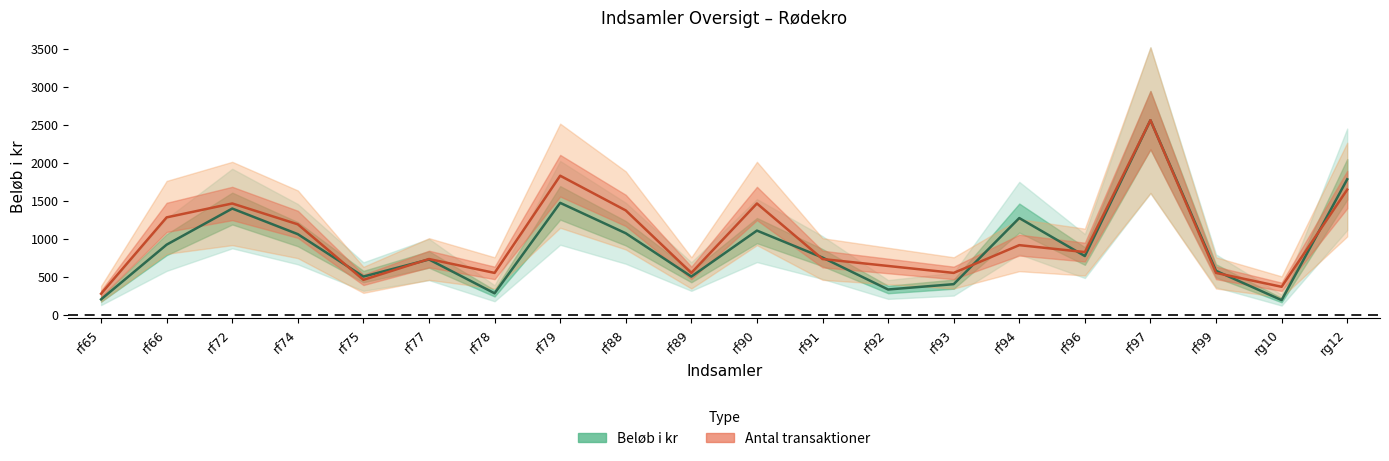

True or false: Antal transaktioner has more than 1 points higher than both neighbors.

True